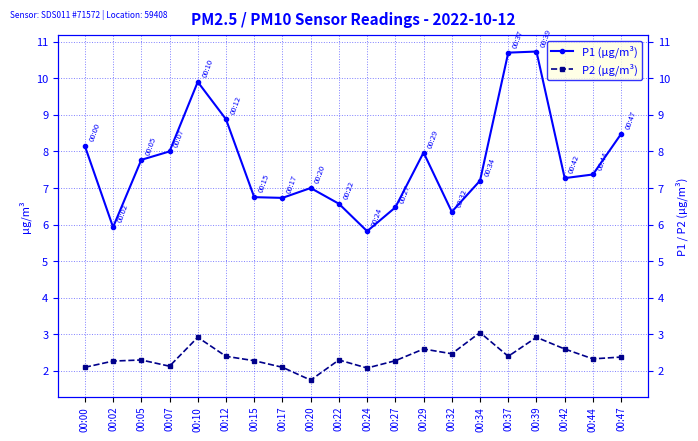

True or false: P2 (µg/m³) has a value of 2.6 at 00:29.

True